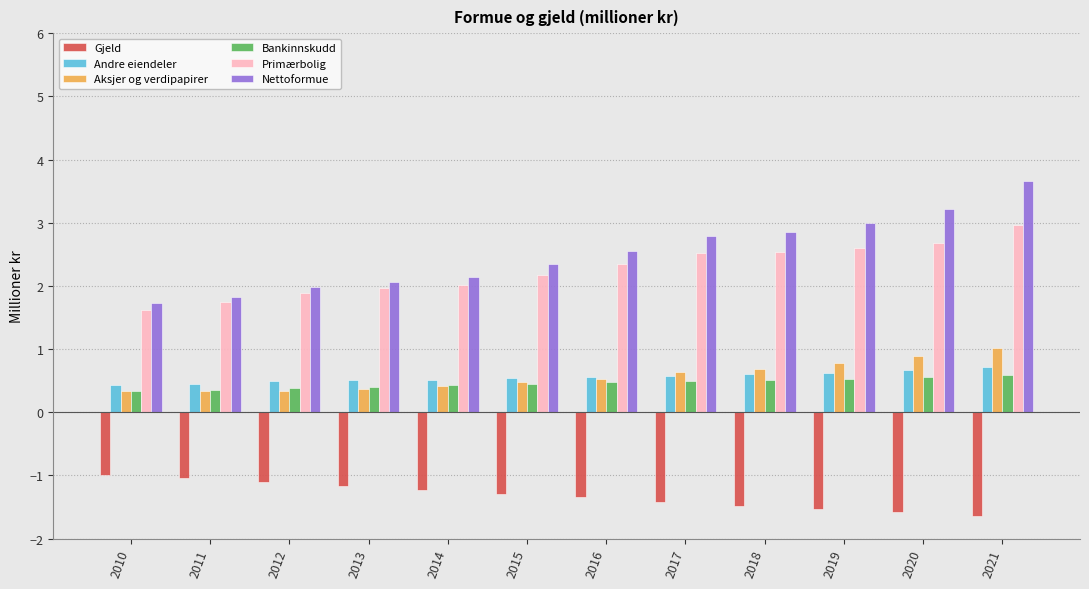

What is the approximate value of Andre eiendeler at 2016?

0.6